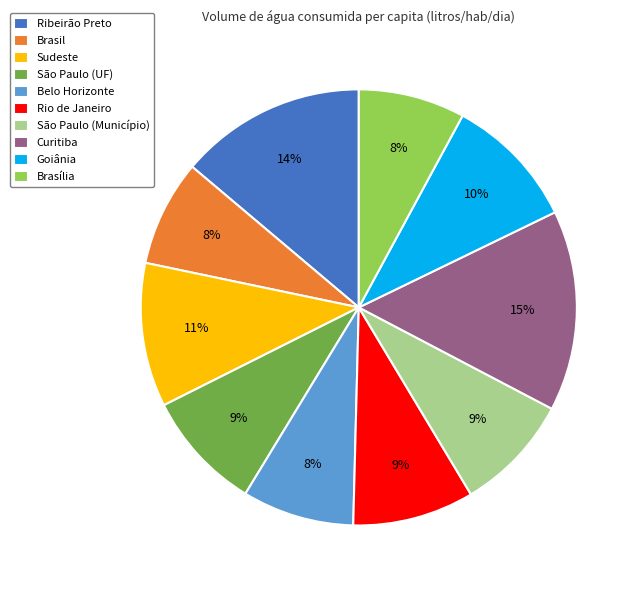

Count the number of slices in the pie.

10